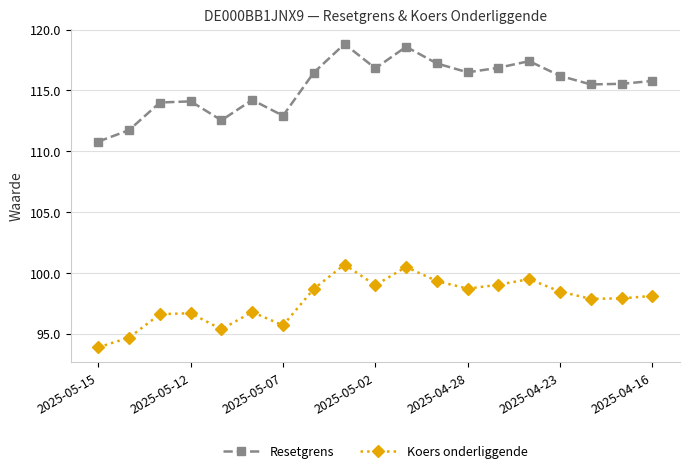

Which series has the largest range (max minus min)?

Resetgrens